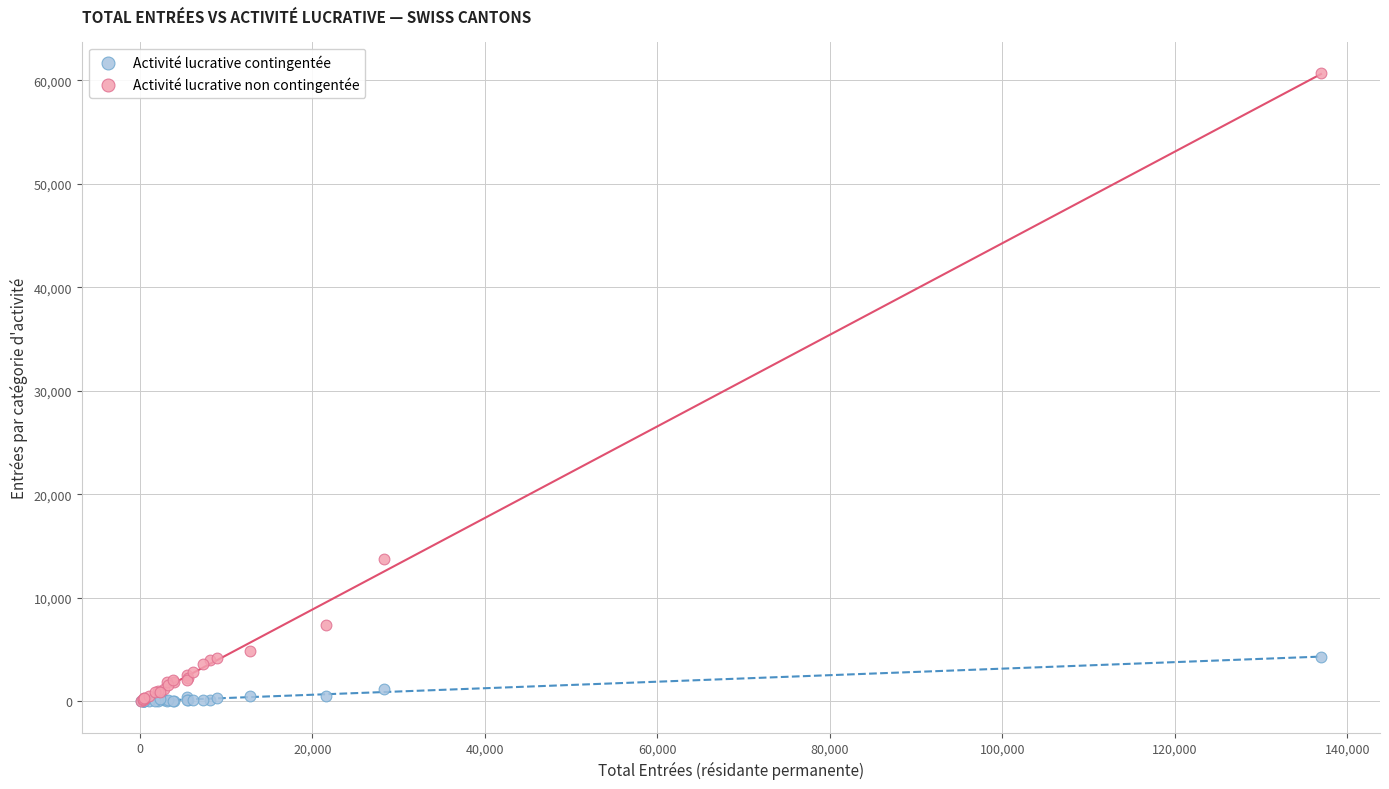

Which series contains the highest Y value?

Activité lucrative non contingentée